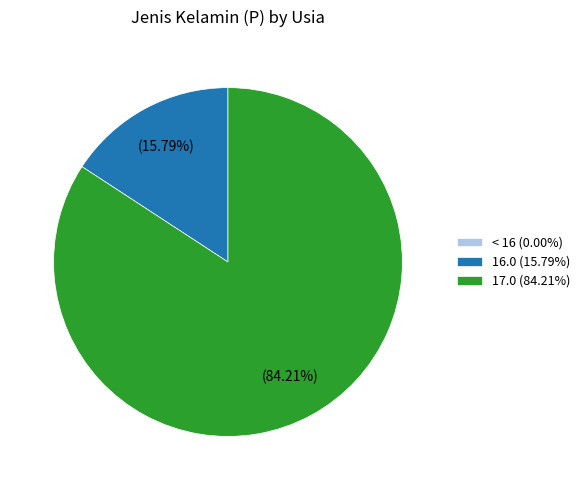

Is it true that 17.0 is 84% of the pie?

True